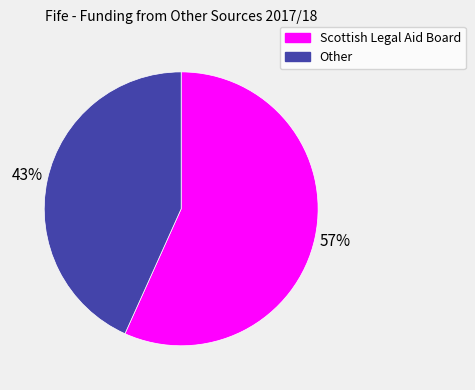

To the nearest percent, what portion does Scottish Legal Aid Board represent?

57%